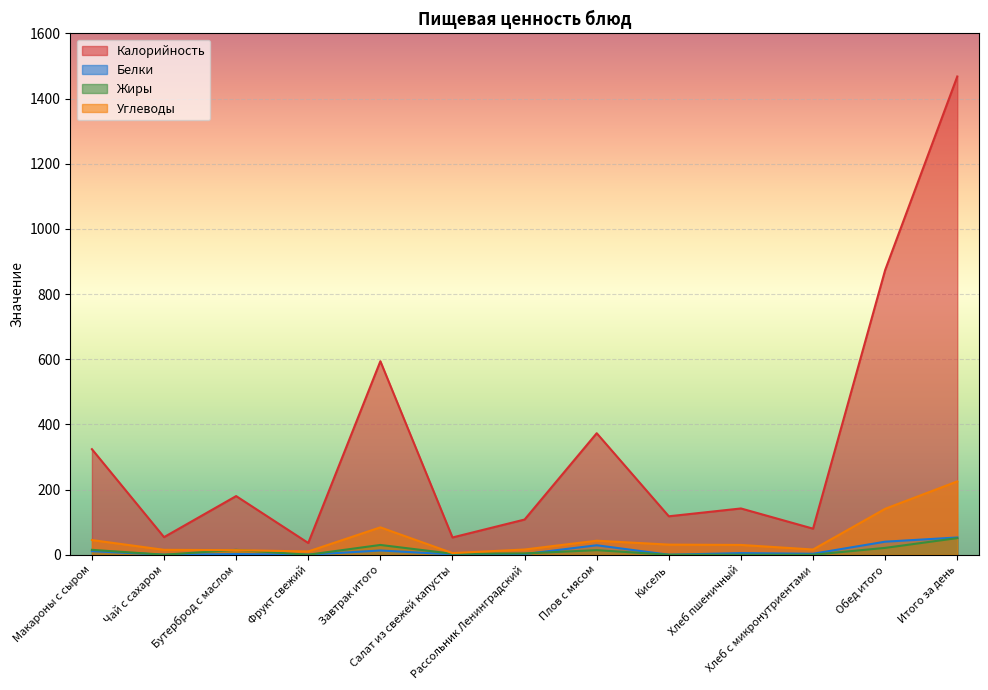

At which category does the chart reach its peak across all series?

Итого за день